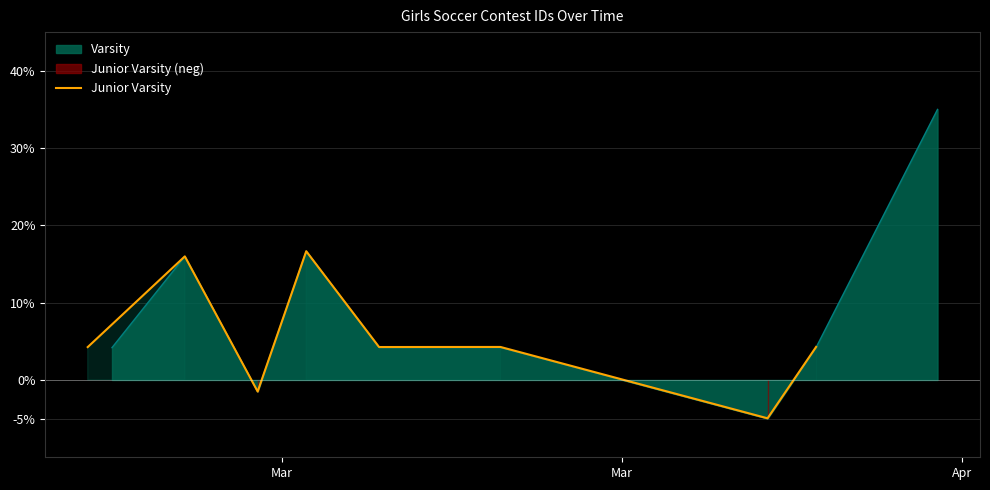

What is the minimum value for Junior Varsity?

-5.0